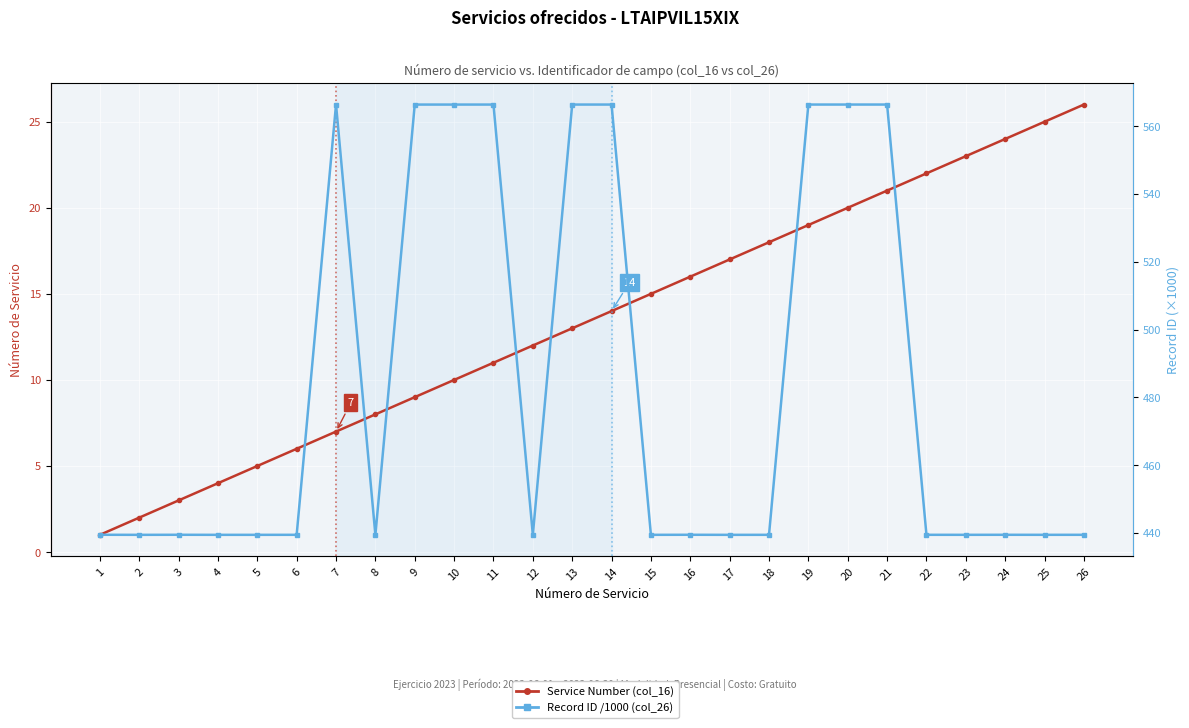

Rank the series at 15 from lowest to highest value.

Service Number (col_16), Record ID /1000 (col_26)